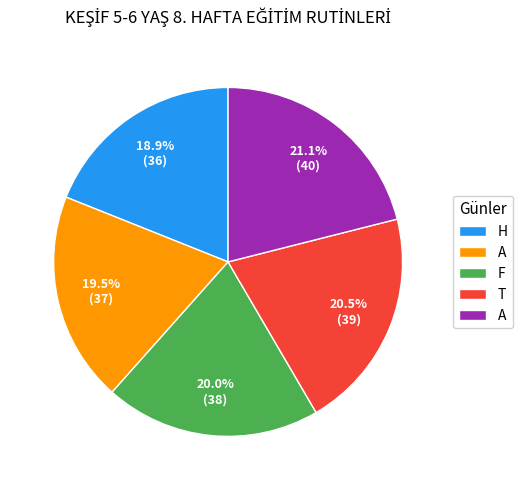

Does any single category account for the majority?

No